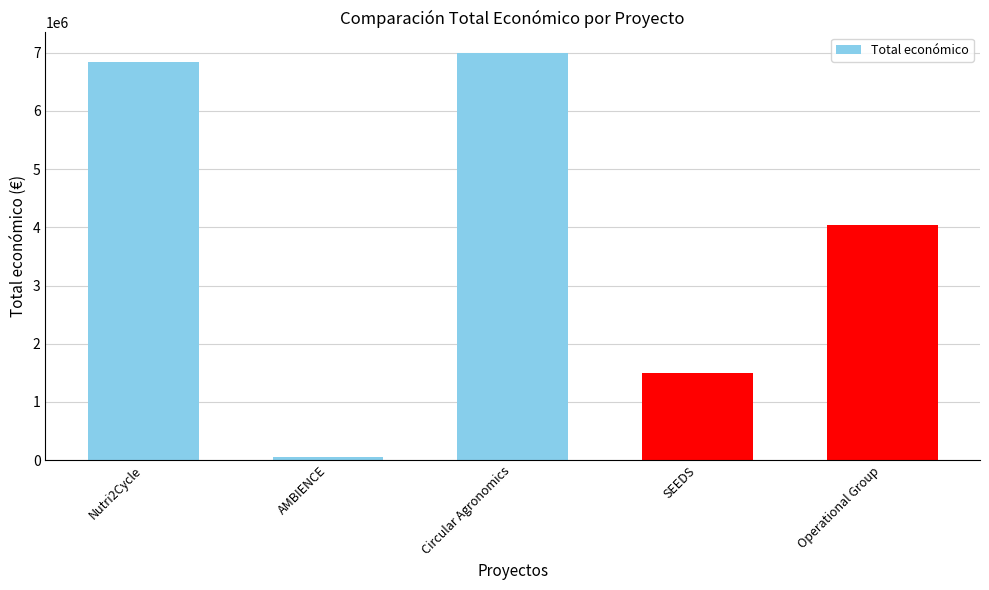

Count the number of data series in this chart.

1